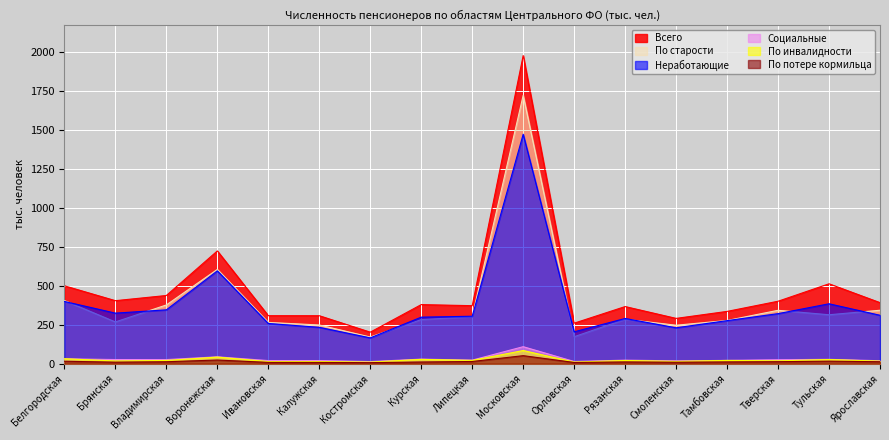

What is the label of the 2nd point from the right?

Тульская